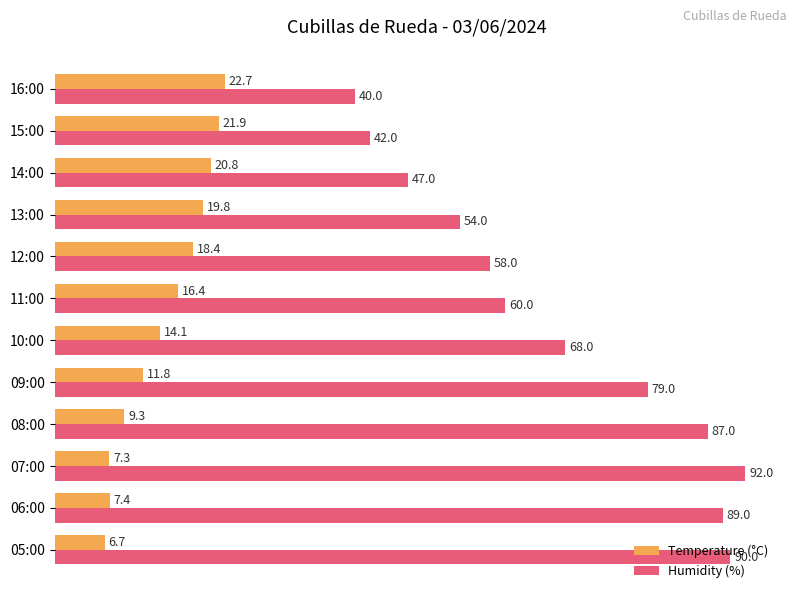

Is it true that Humidity (%) equals 89.0 at 06:00?

True